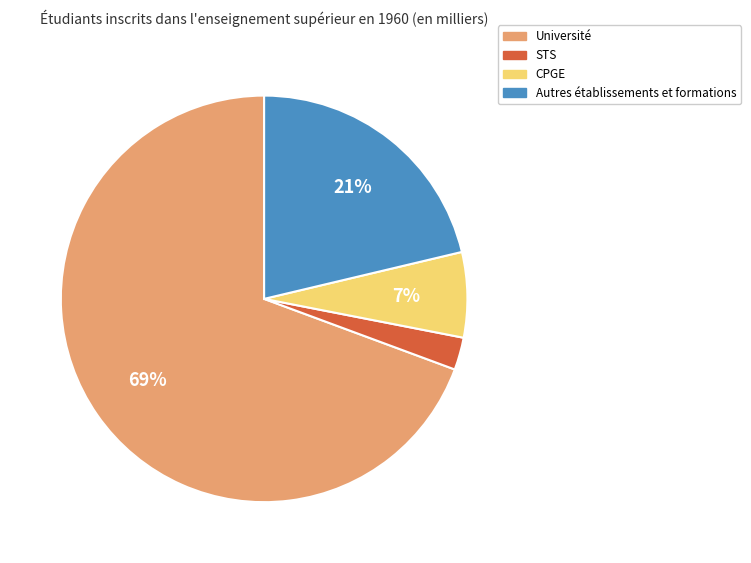

Is there a majority slice in this chart?

Yes